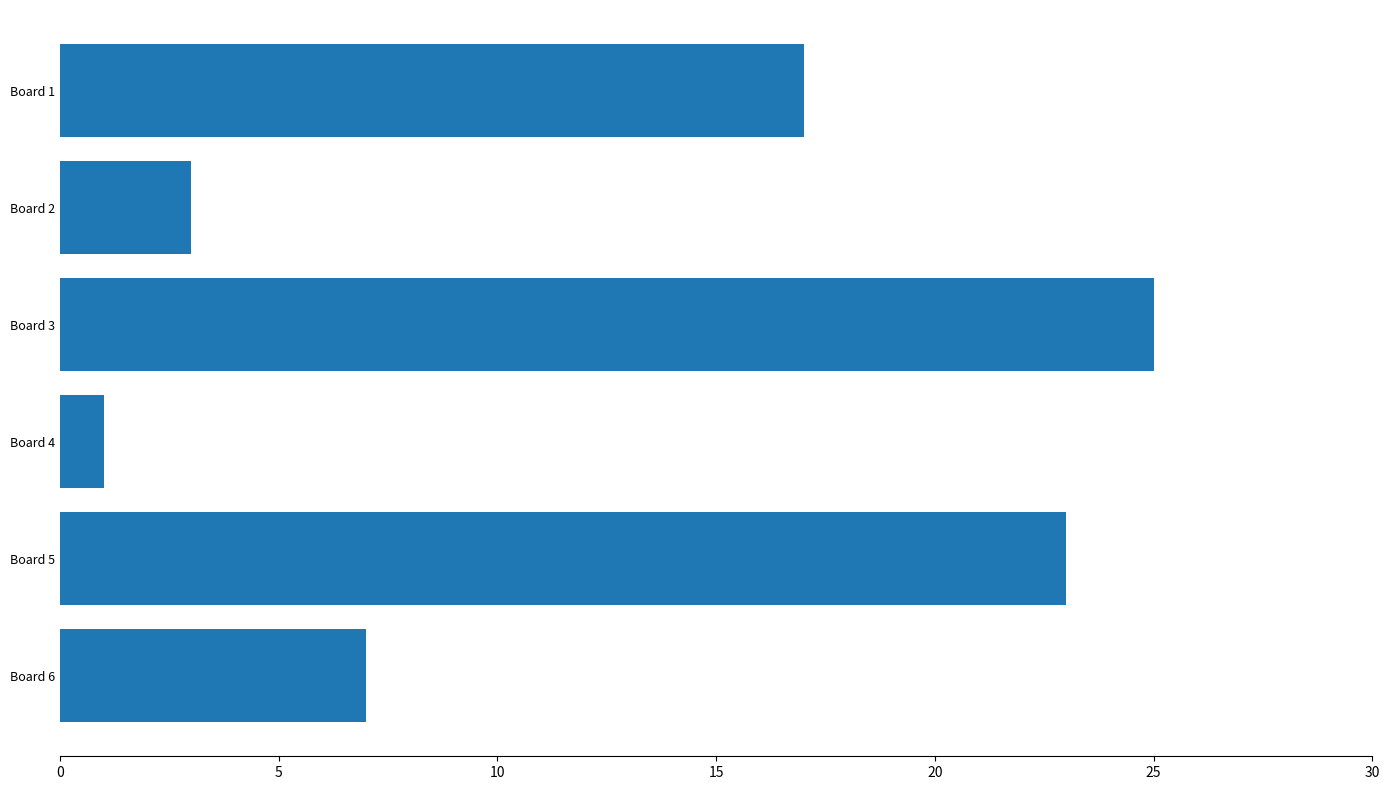

Reading top to bottom, list all the values displayed in this chart.

17	3	25	1	23	7